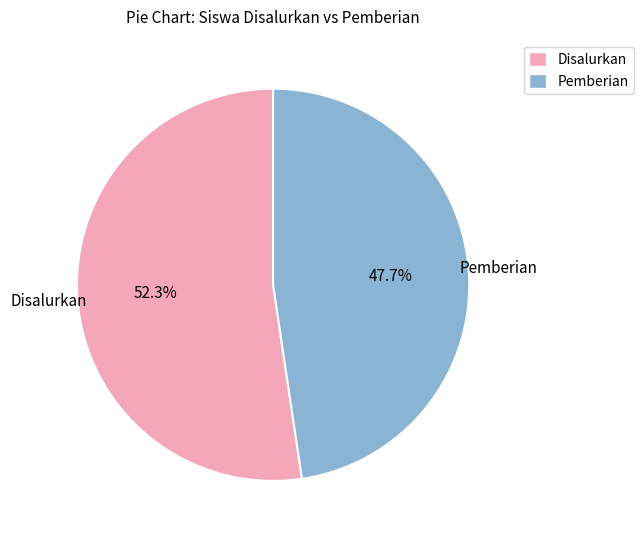

Count the number of slices in the pie.

2